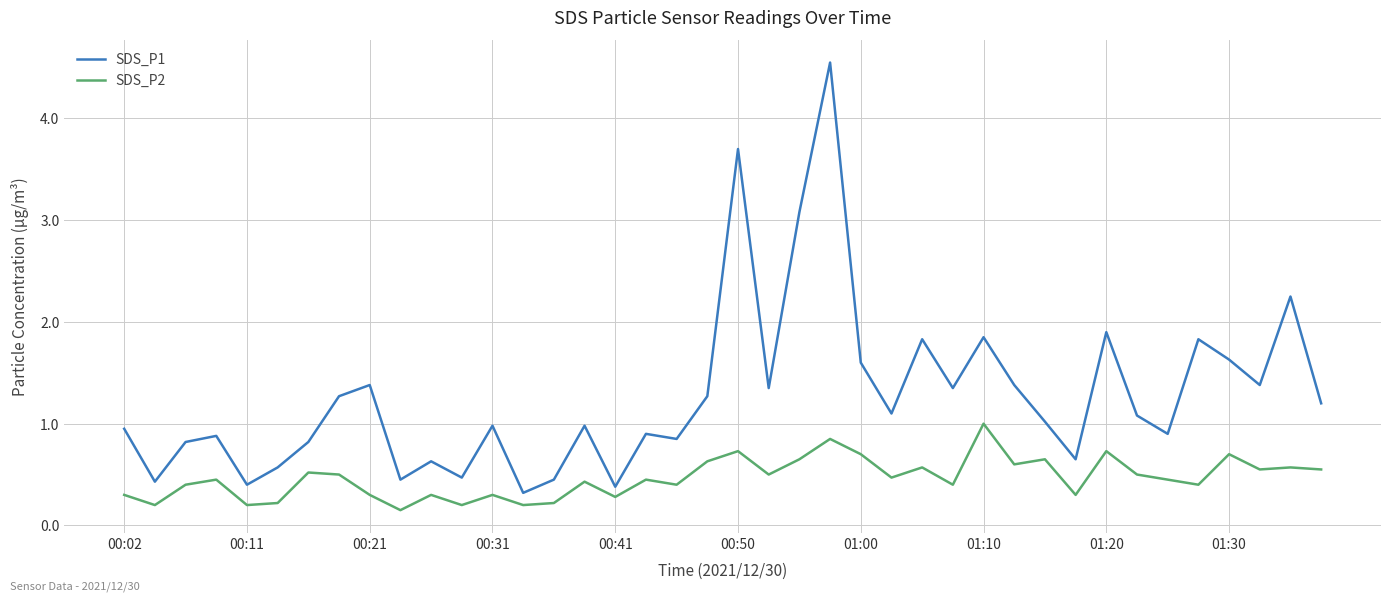

How many categories are shown in the chart?

40